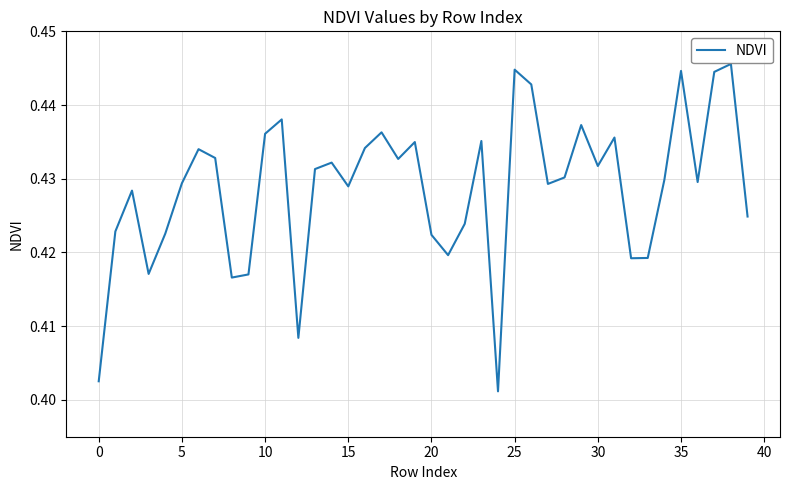

Does the chart have visible grid lines?

Yes